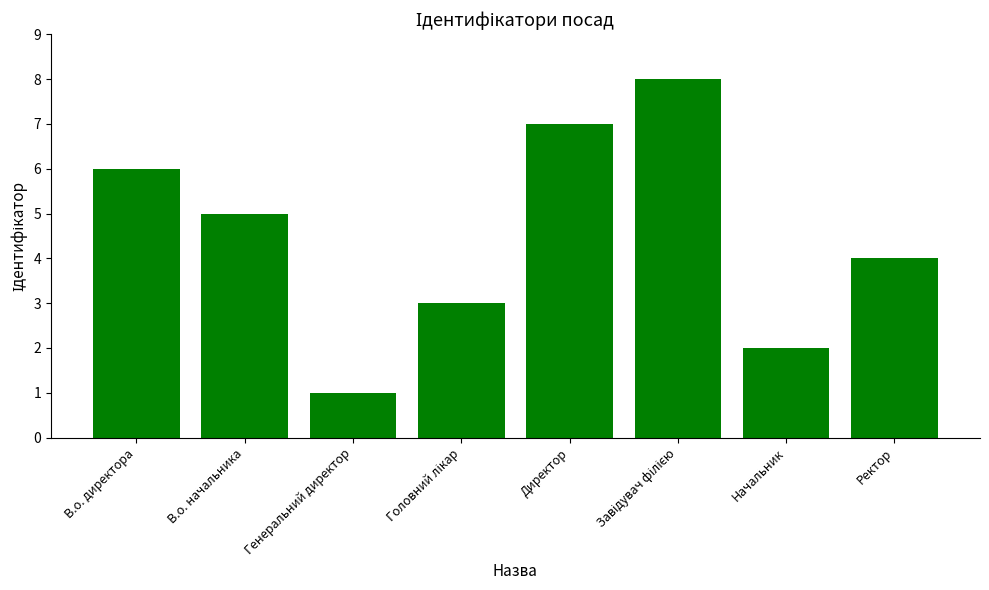

Is it true that the value at В.о. директора is 9?

False